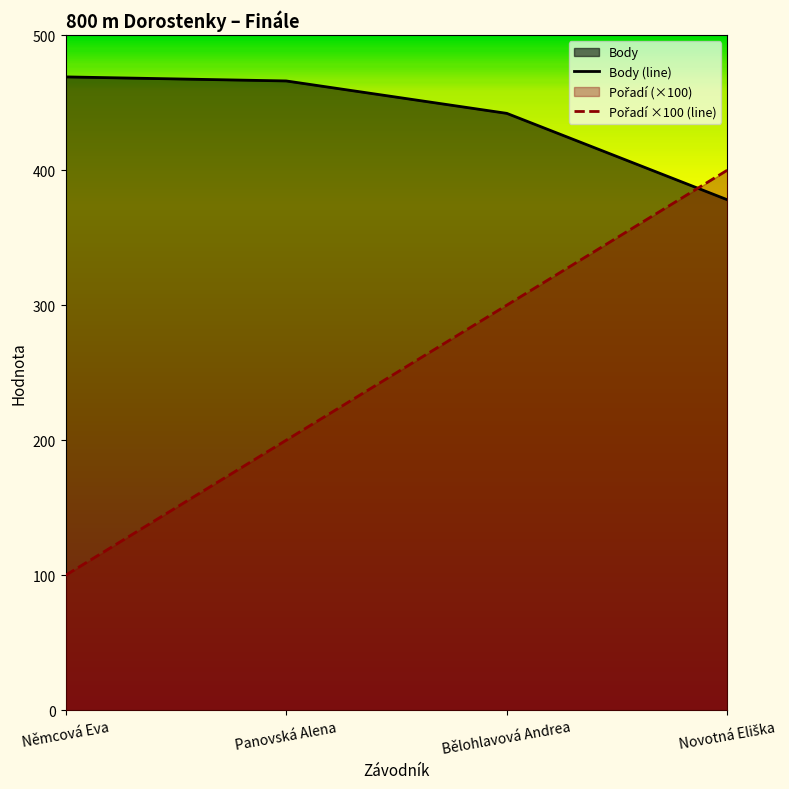

What is the greatest value displayed?

469